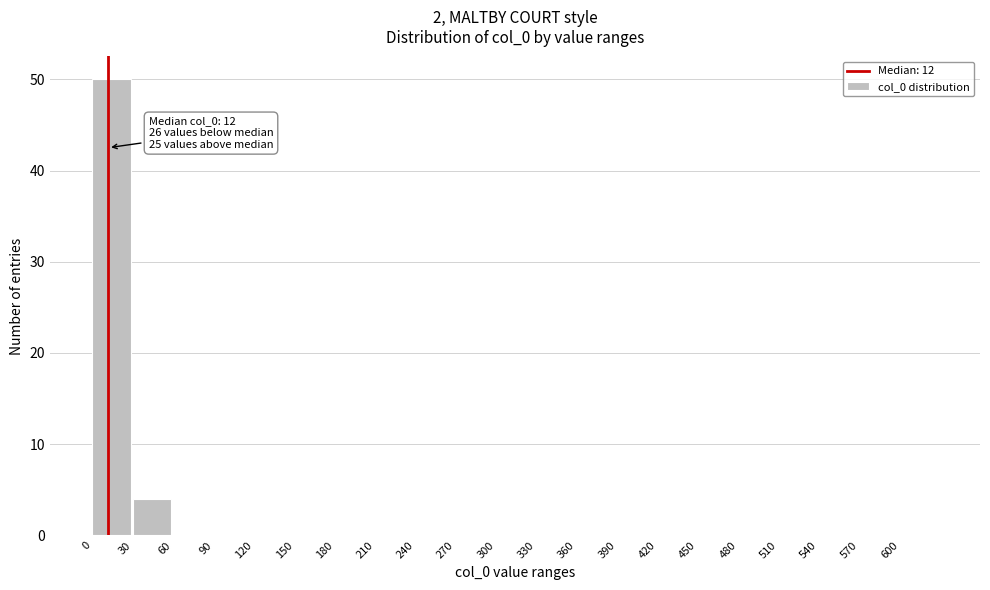

Over which range of the x-axis is the bar tallest?

0 to 30